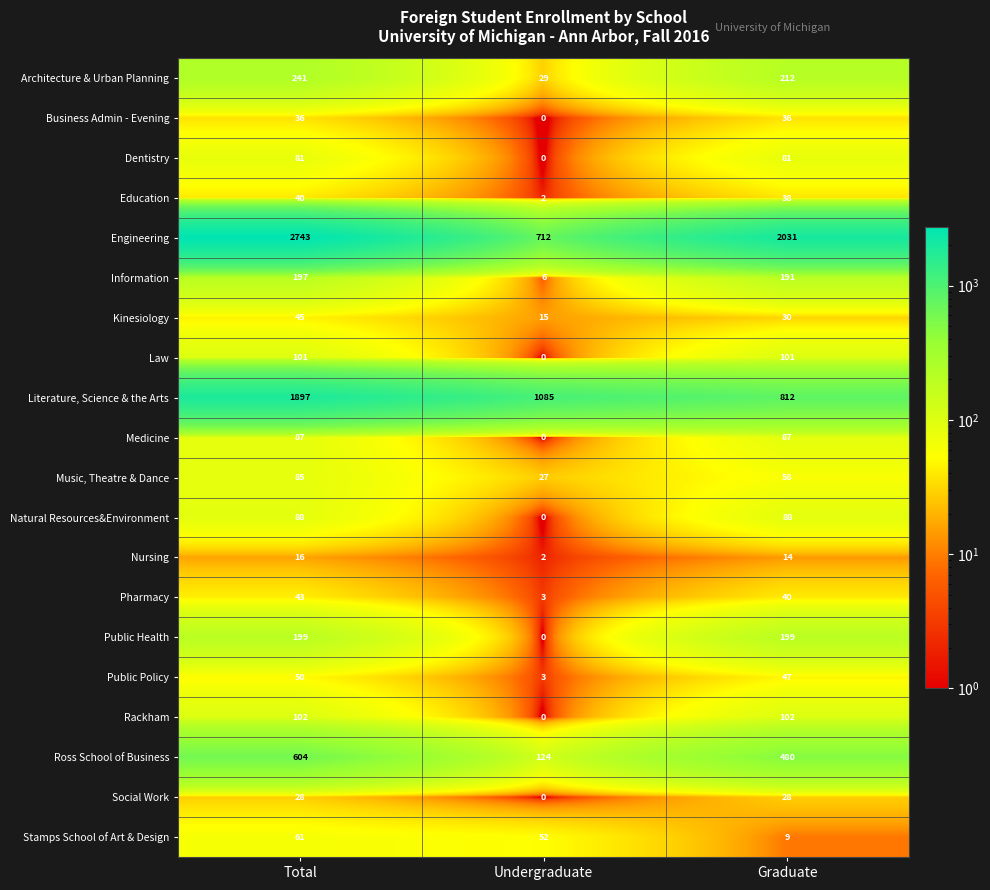

What is the sum of the Rackham values at Graduate and Undergraduate?

102